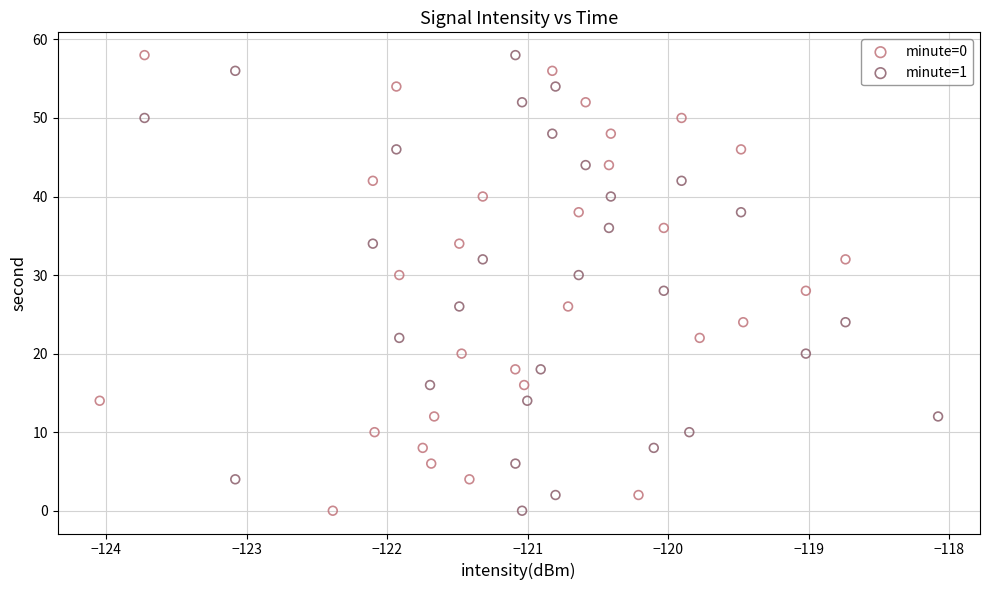

What are all the series names shown in the legend?

minute=0, minute=1